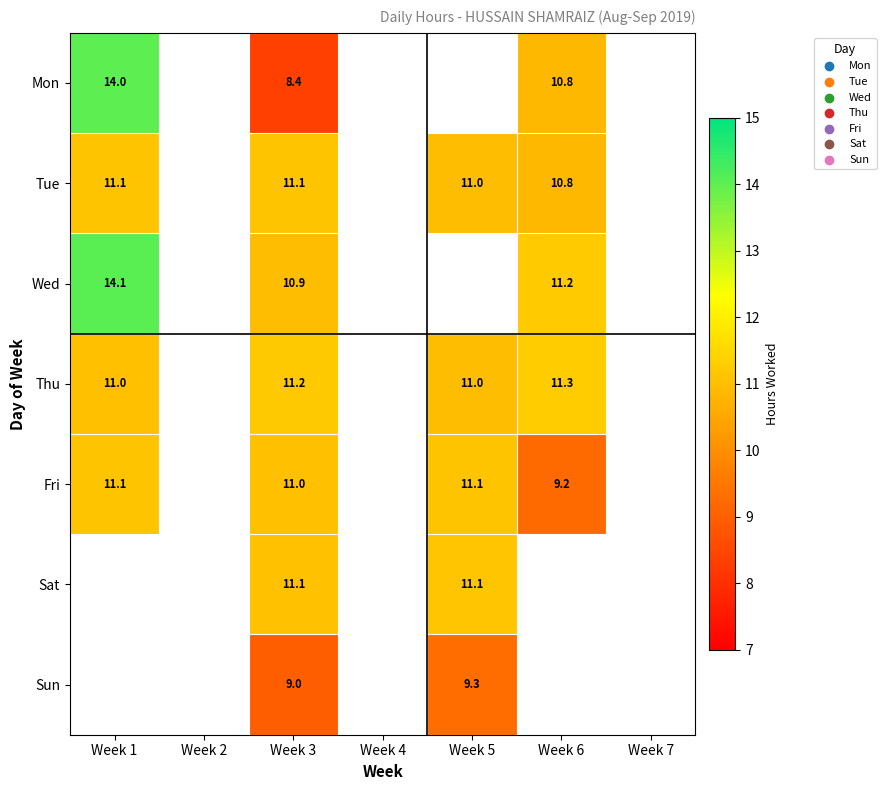

The value of Thu at Week 3 is 11.2. True or false?

True